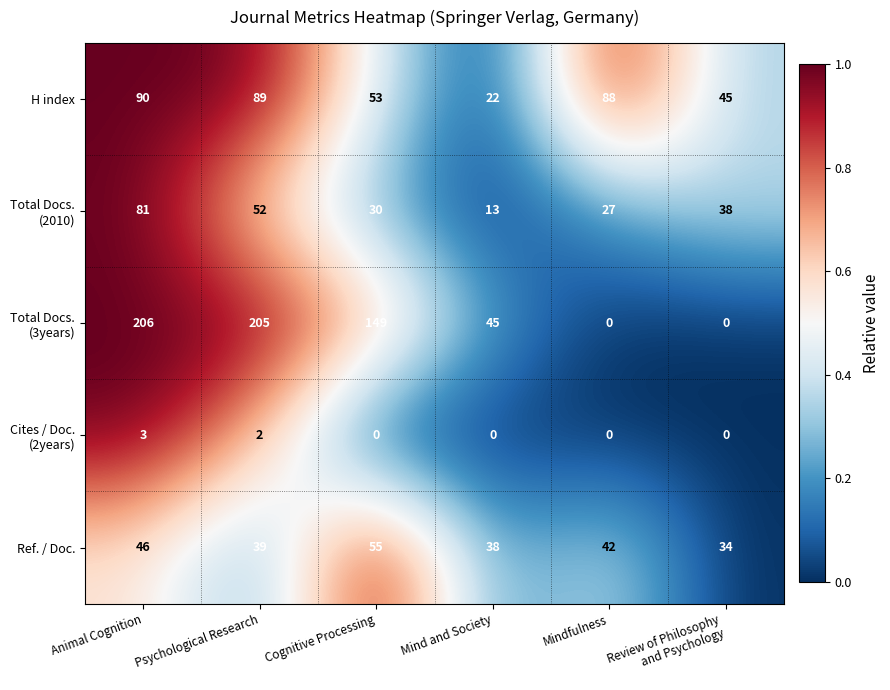

The value of Ref. / Doc. at Animal Cognition is 73. True or false?

False